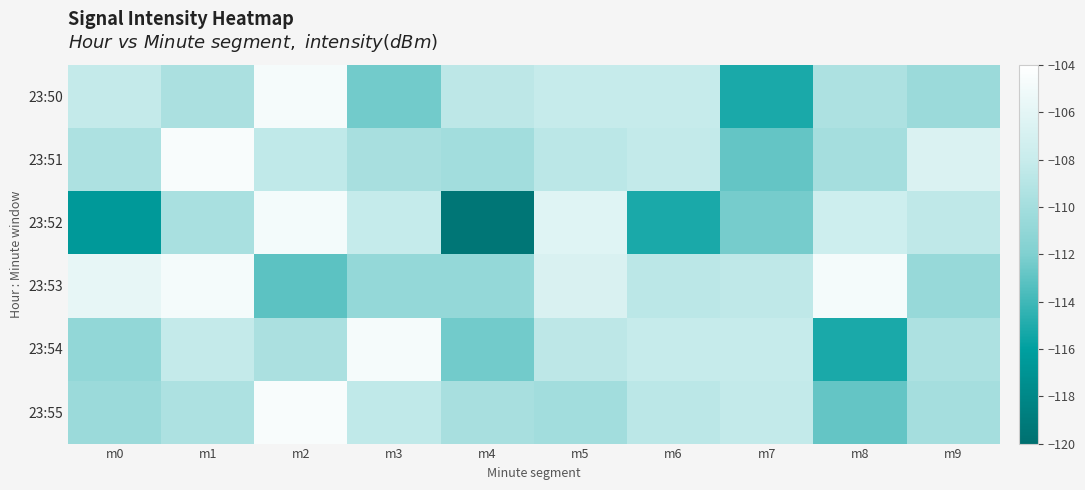

Rank the series by their maximum value, from lowest to highest.

23:52, 23:53, 23:50, 23:54, 23:51, 23:55